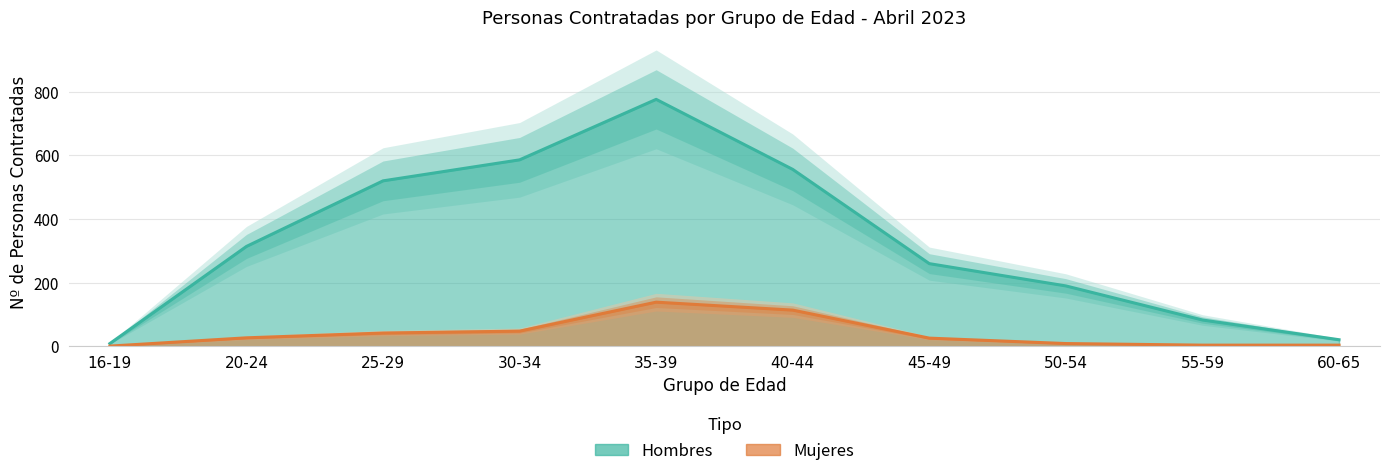

The value of Hombres at 35-39 is 776. True or false?

True